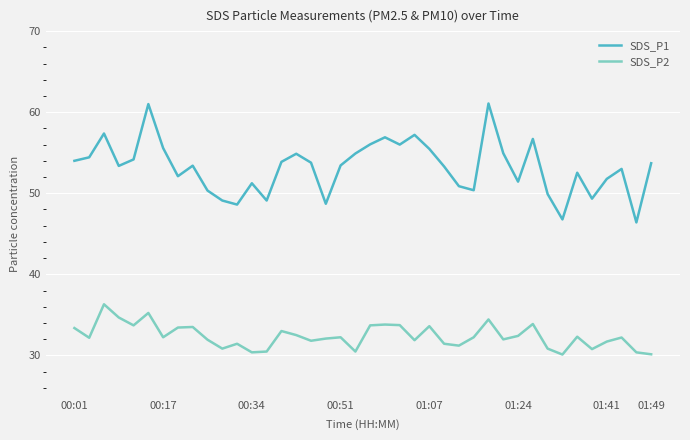

What is the average value of the SDS_P2 series?

32.4